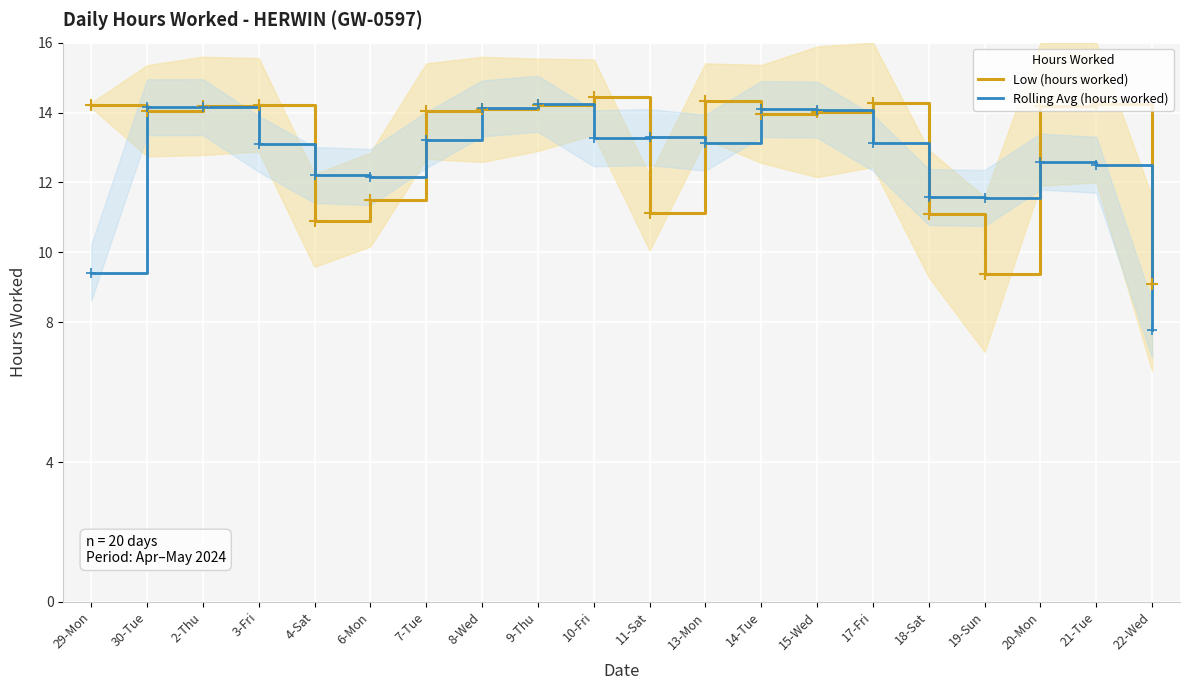

List the series in order of their overall mean, highest first.

Low (hours worked), Rolling Avg (hours worked)